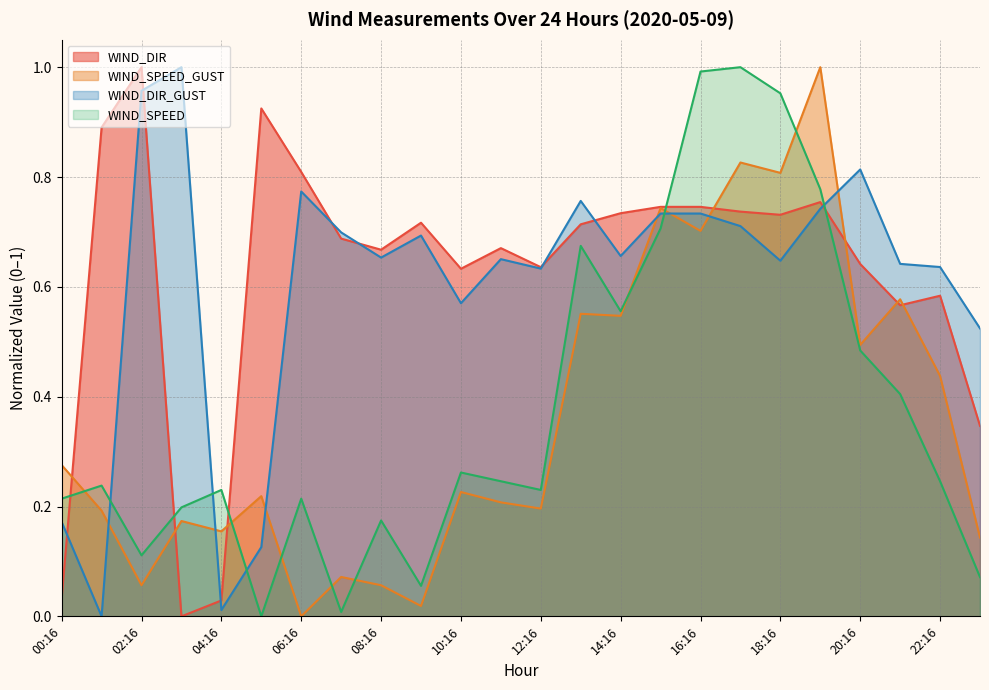

True or false: WIND_SPEED_GUST has a value of 0.6 at 22:16.

False